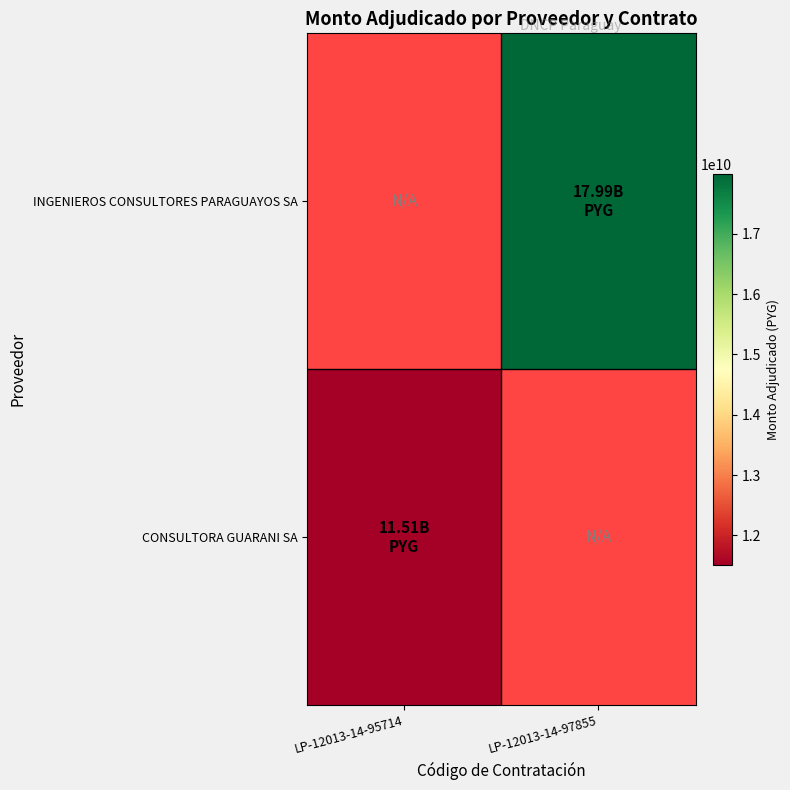

Which series has the largest range (max minus min)?

CONSULTORA GUARANI SA